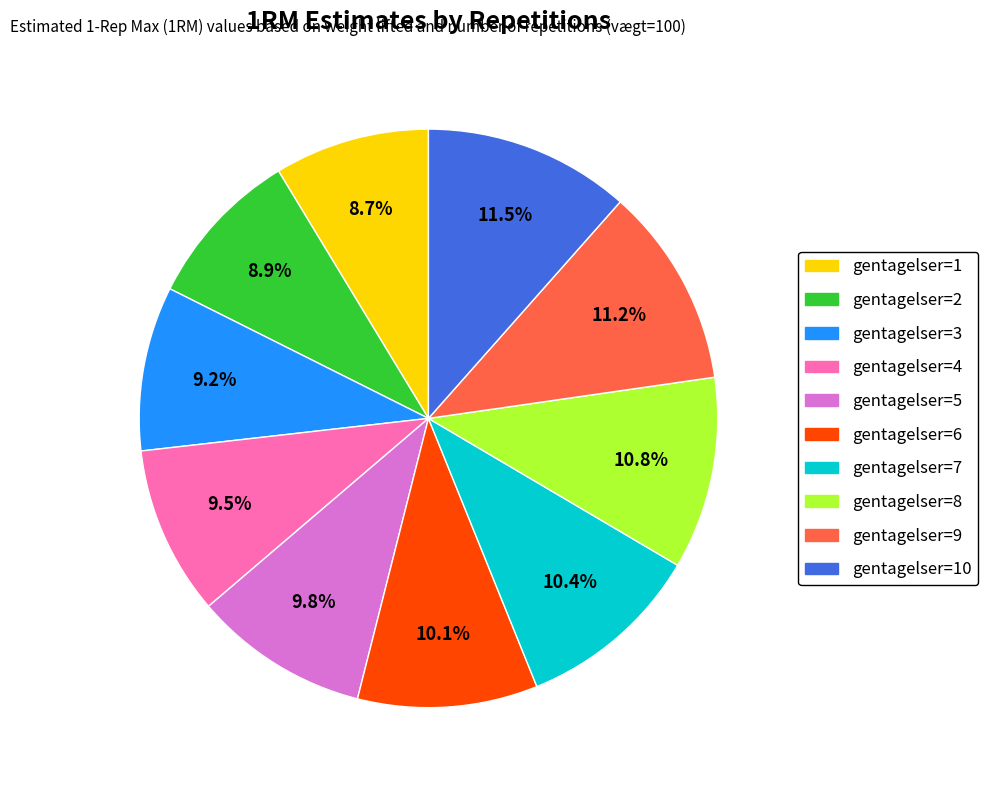

To the nearest percent, what is the difference between the largest and smallest slice percentages?

3%